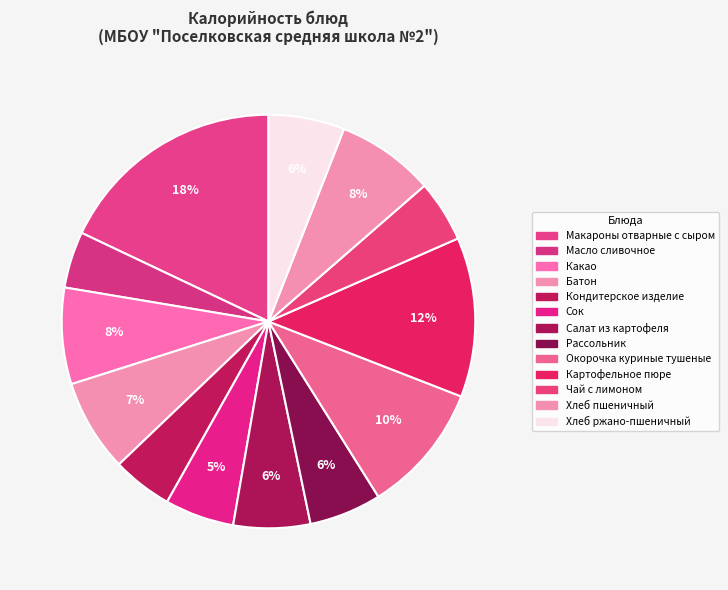

Approximately how many times larger is the value at Салат из картофеля compared to Кондитерское изделие?

1.3